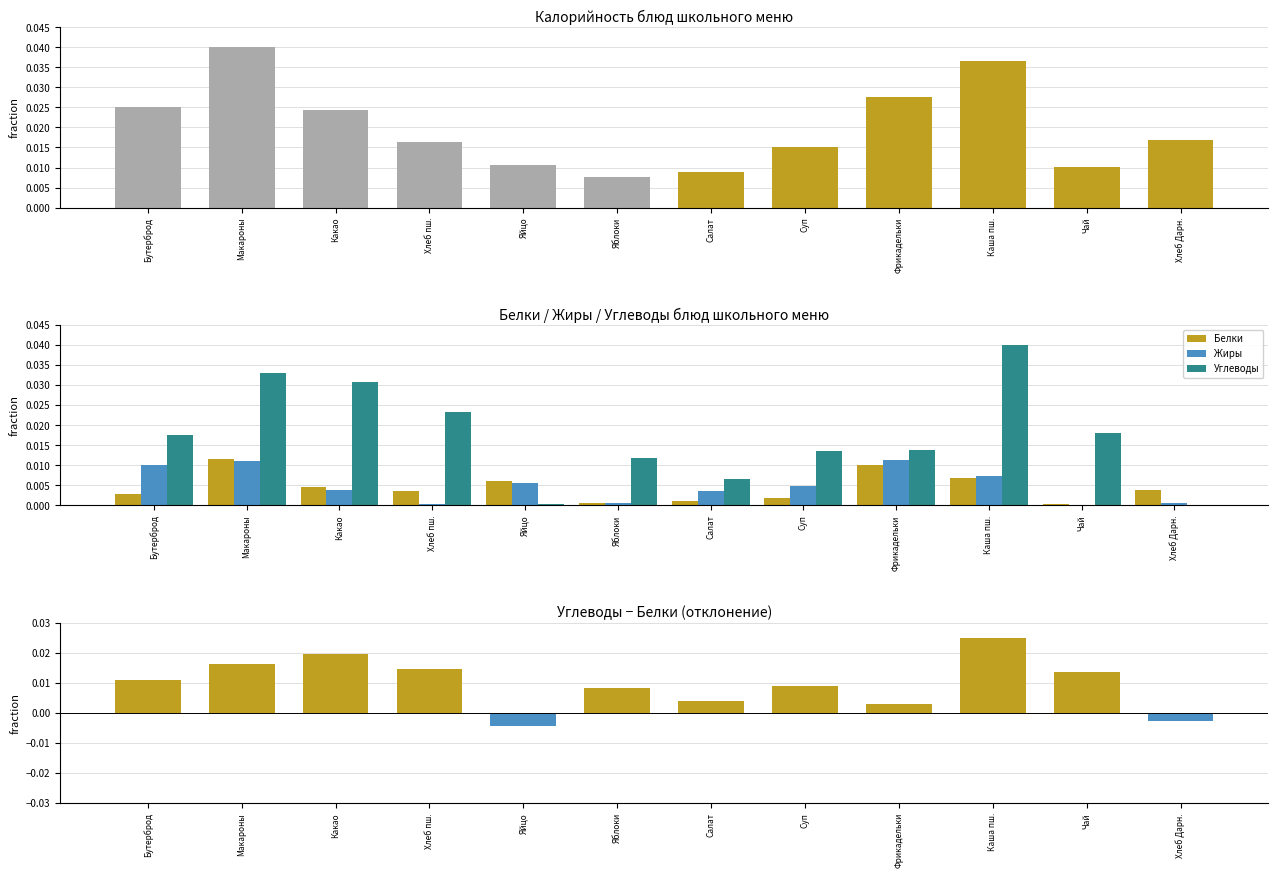

Are the bars grouped side by side (vs. stacked)?

Yes